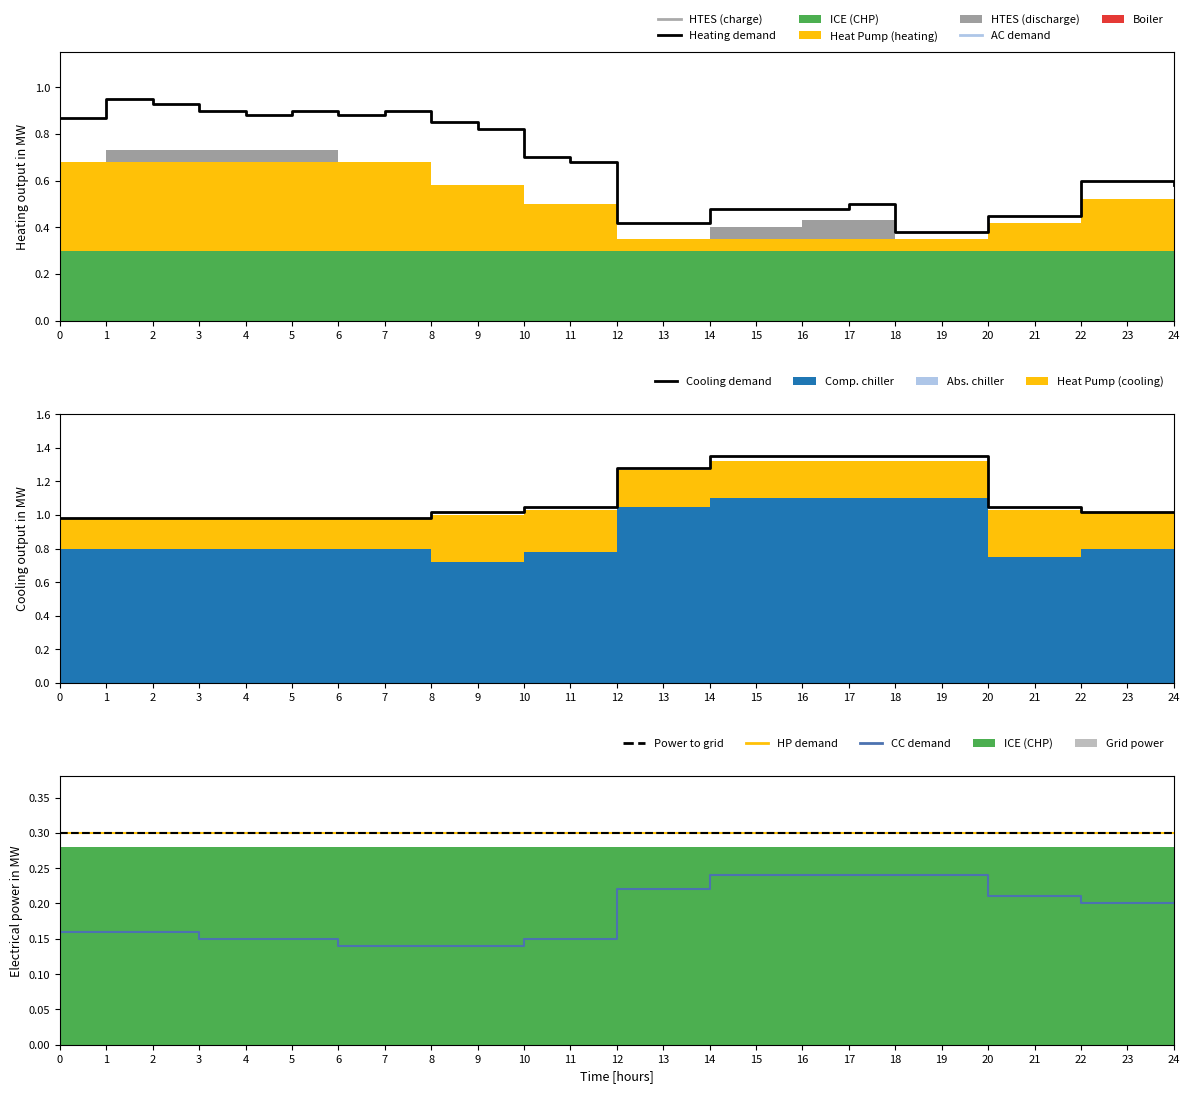

Reading left to right, transcribe all the data shown in this chart.

Heating demand: 0.9	0.9	0.9	0.9	0.9	0.9	0.9	0.9	0.8	0.8	0.7	0.7	0.4	0.4	0.5	0.5	0.5	0.5	0.4	0.4	0.5	0.5	0.6	0.6	0.6
Cooling demand: 1.0	1.0	1.0	1.0	1.0	1.0	1.0	1.0	1.0	1.0	1.1	1.1	1.3	1.3	1.4	1.4	1.4	1.4	1.4	1.4	1.1	1.1	1.0	1.0	1.0
HP demand: 0.3	0.3	0.3	0.3	0.3	0.3	0.3	0.3	0.3	0.3	0.3	0.3	0.3	0.3	0.3	0.3	0.3	0.3	0.3	0.3	0.3	0.3	0.3	0.3	0.3
CC demand: 0.2	0.2	0.2	0.1	0.1	0.1	0.1	0.1	0.1	0.1	0.1	0.1	0.2	0.2	0.2	0.2	0.2	0.2	0.2	0.2	0.2	0.2	0.2	0.2	0.2
Power to grid: 0.3	0.3	0.3	0.3	0.3	0.3	0.3	0.3	0.3	0.3	0.3	0.3	0.3	0.3	0.3	0.3	0.3	0.3	0.3	0.3	0.3	0.3	0.3	0.3	0.3